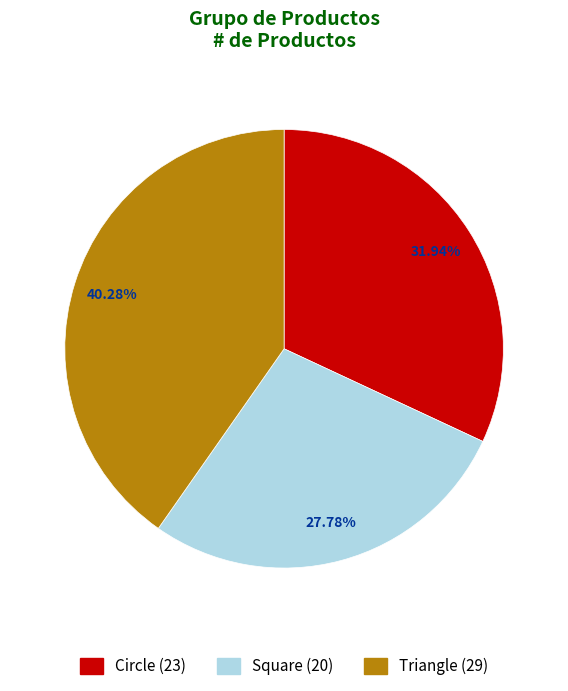

How many segments does this pie chart have?

3